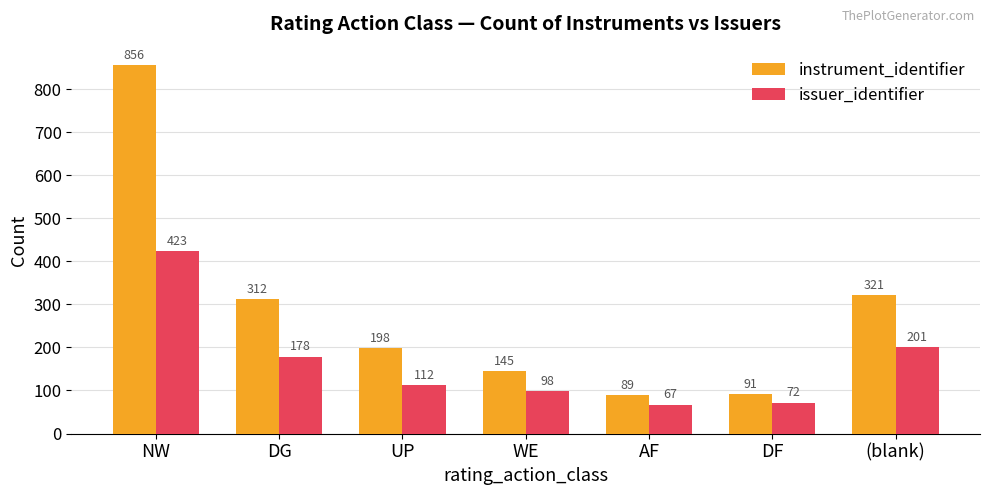

Which series has the widest spread of values?

instrument_identifier